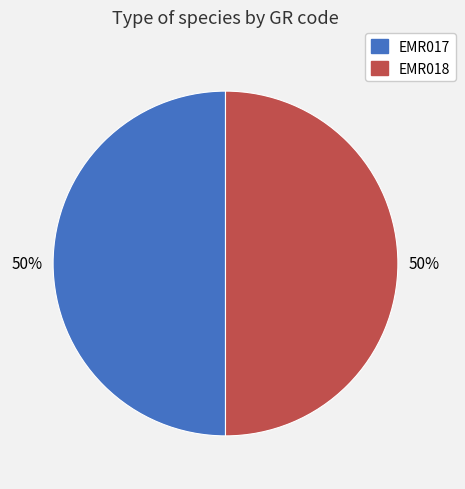

The EMR017 slice represents 50% of the pie. True or false?

True